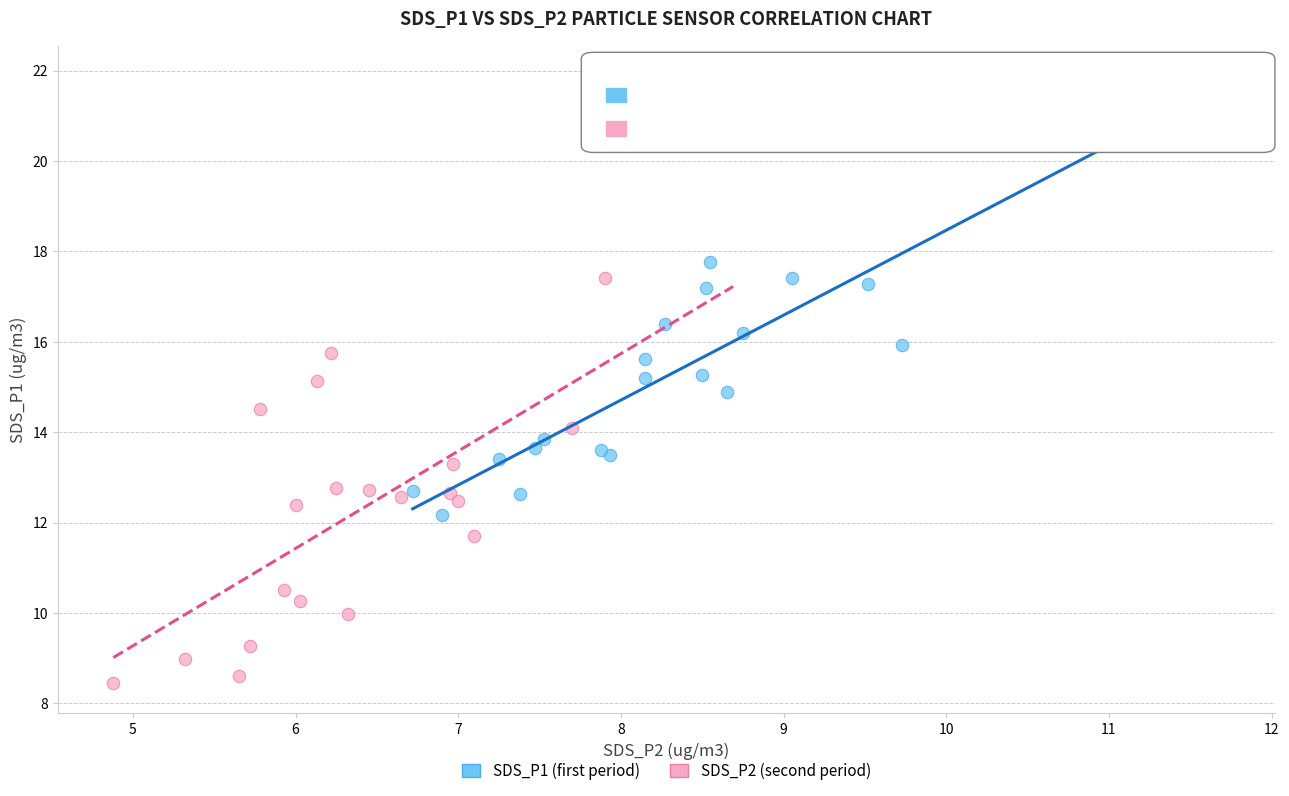

Which series has the largest Y range (max minus min)?

SDS_P1 (first period)